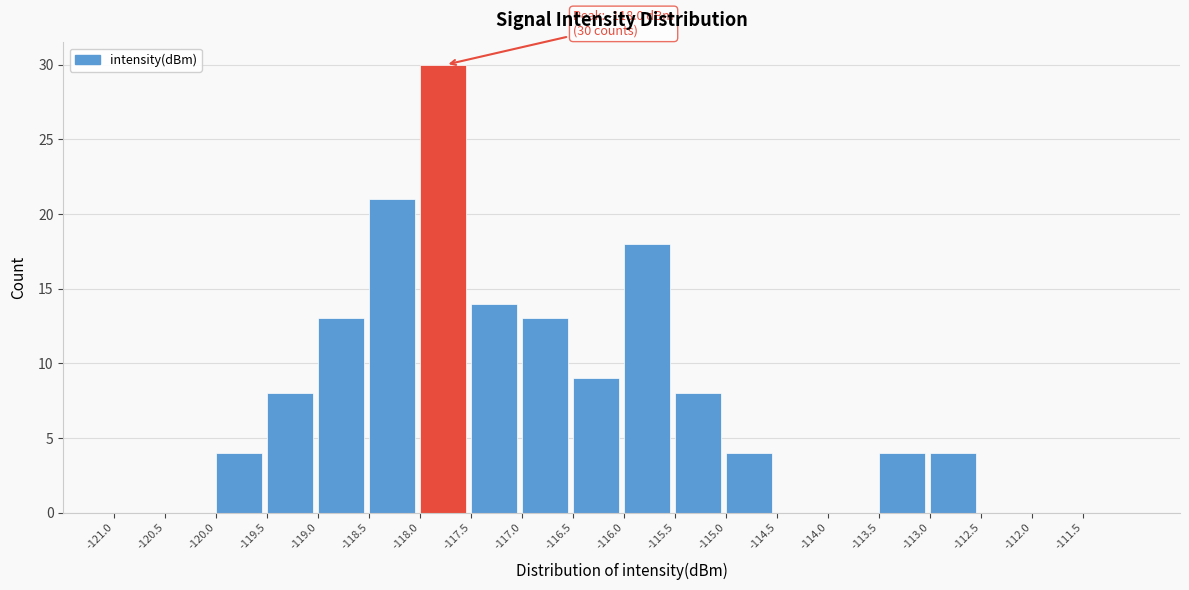

Over which range of the x-axis is the bar tallest?

-118.0 to -117.5